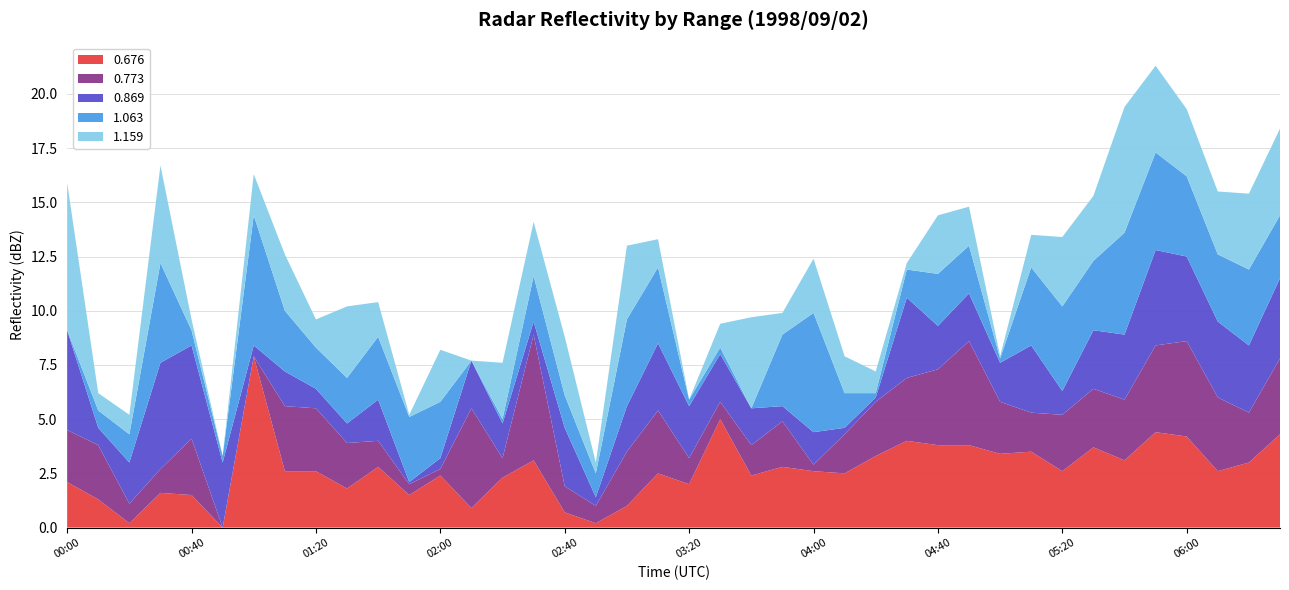

What is the highest value of the 0.676 series?

7.9